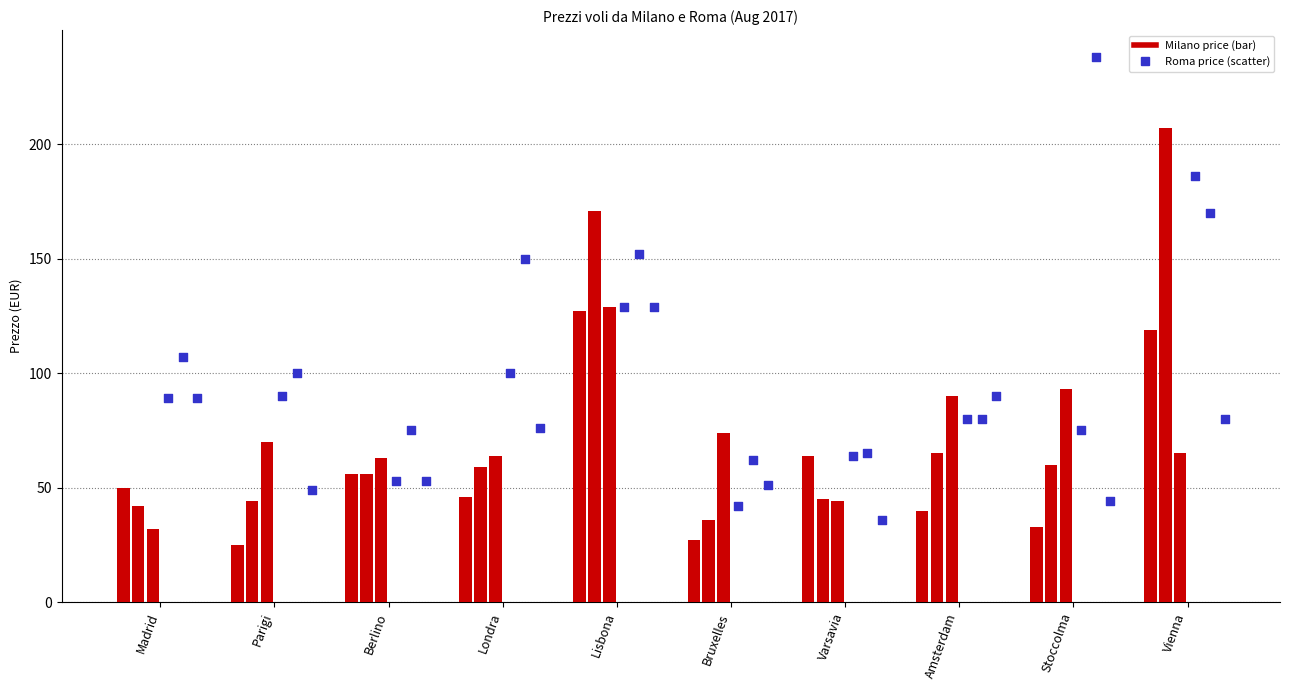

Is the value of Milano (Sab 9) at Parigi greater than the value of Roma (Lun 11) at Parigi?

No